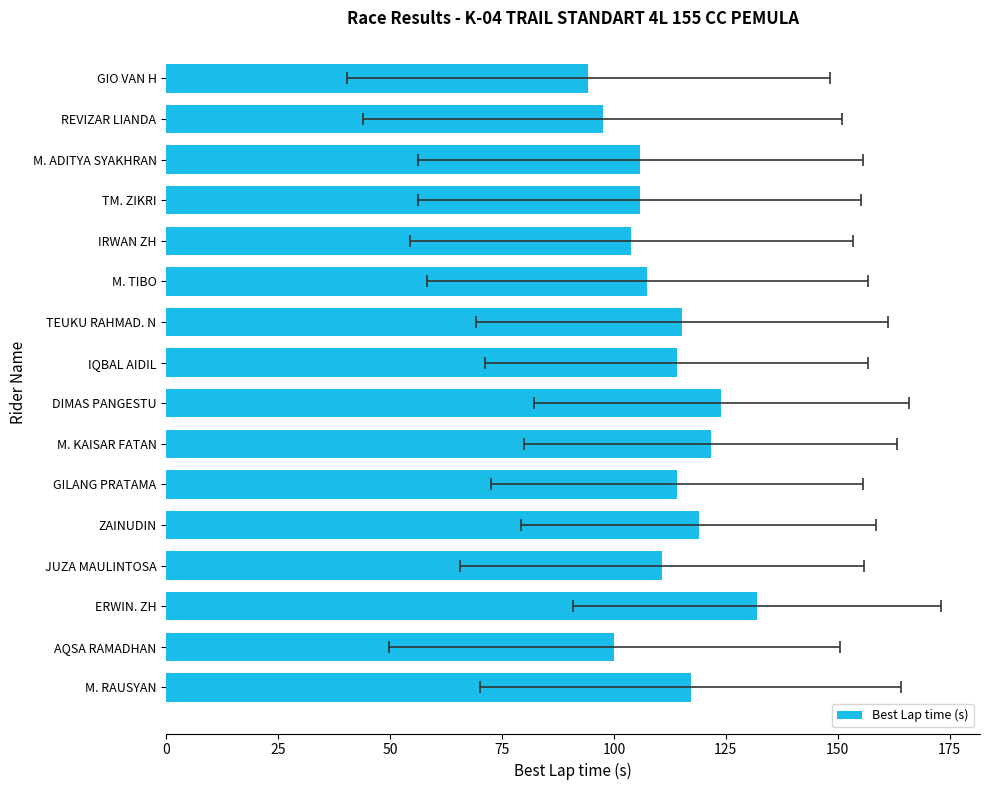

What is the minimum value shown in the chart?

94.3